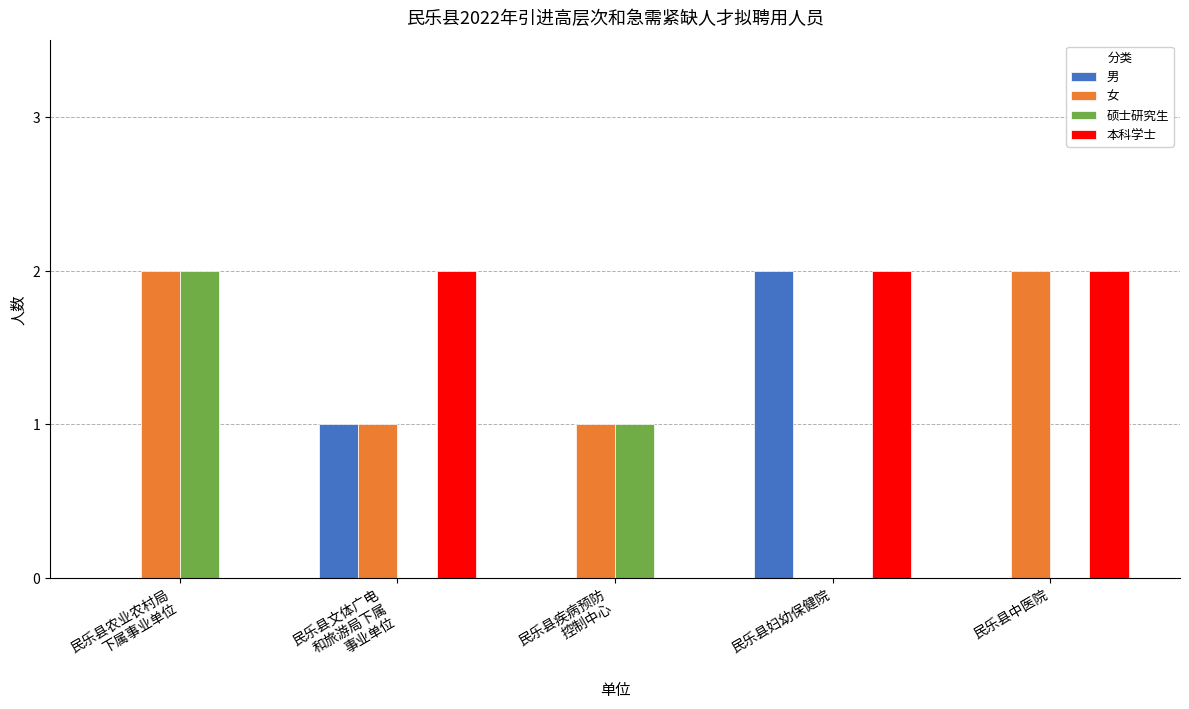

True or false: 女 has a value of 0 at 民乐县妇幼保健院.

True